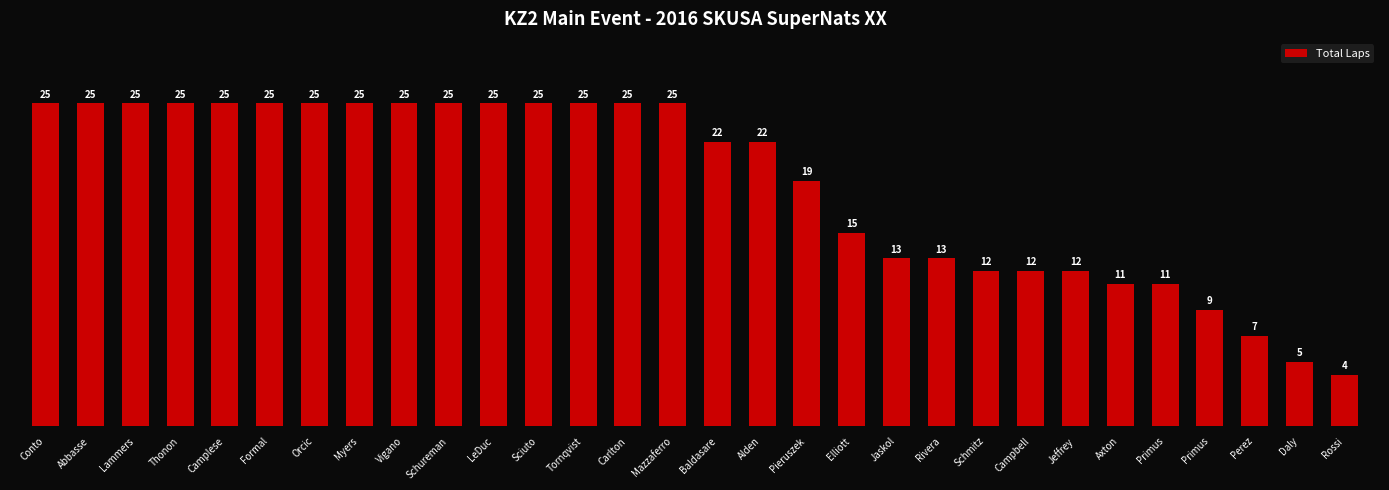

Count the number of data series in this chart.

1